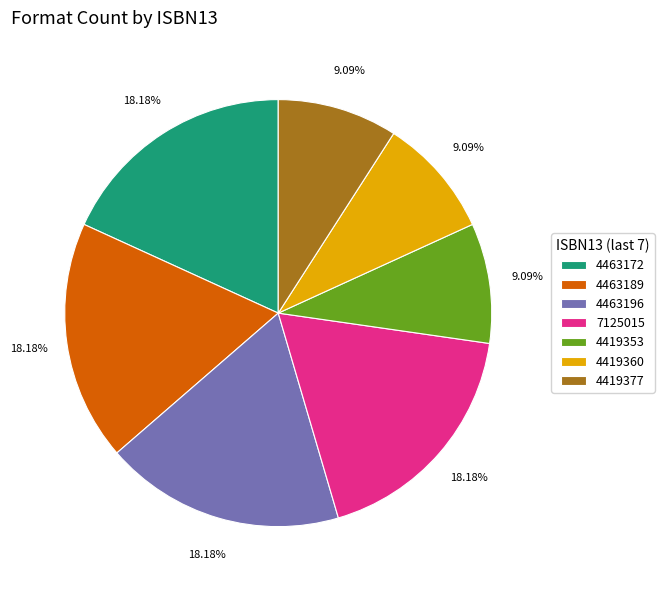

Between 7125015 and 4419377, which is larger?

7125015